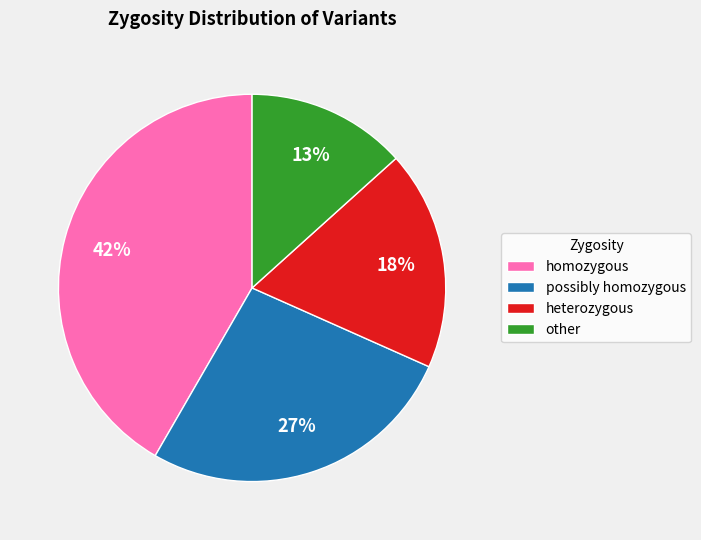

Is there a majority slice in this chart?

No